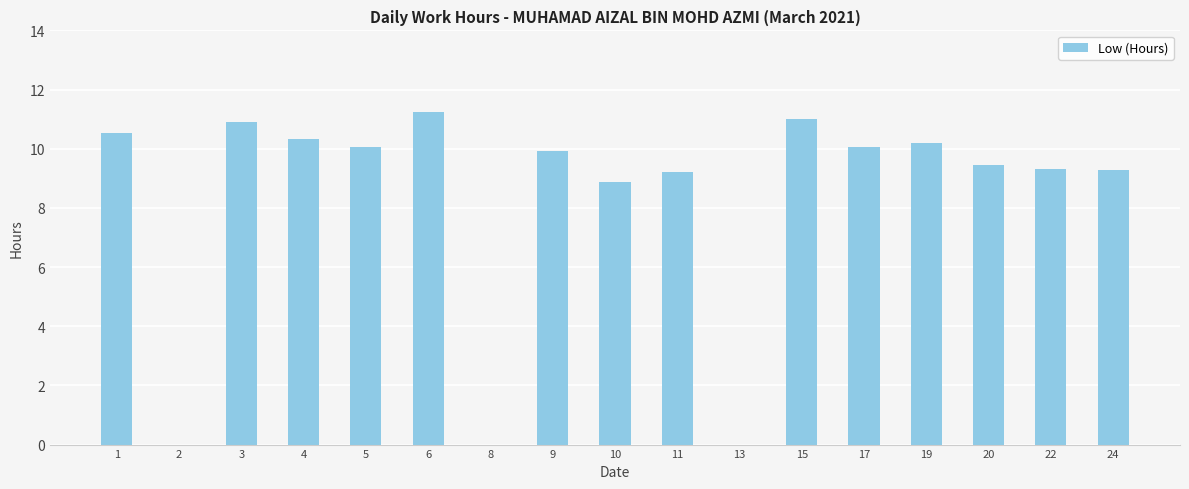

How many data points are above 9?

13